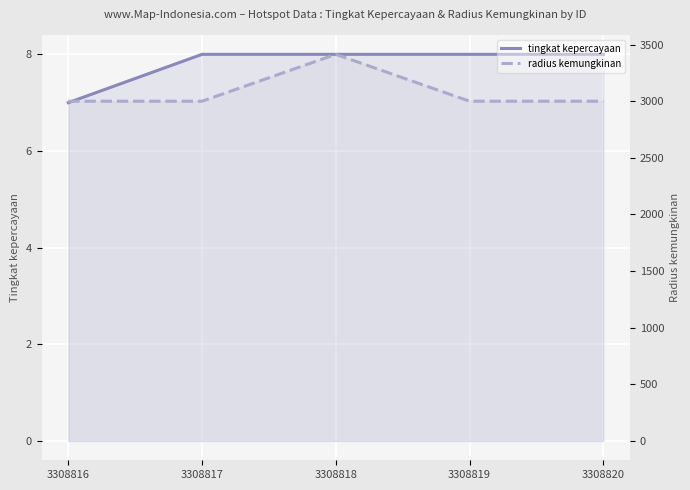

The radius kemungkinan series shows 5228 at 3308817. True or false?

False